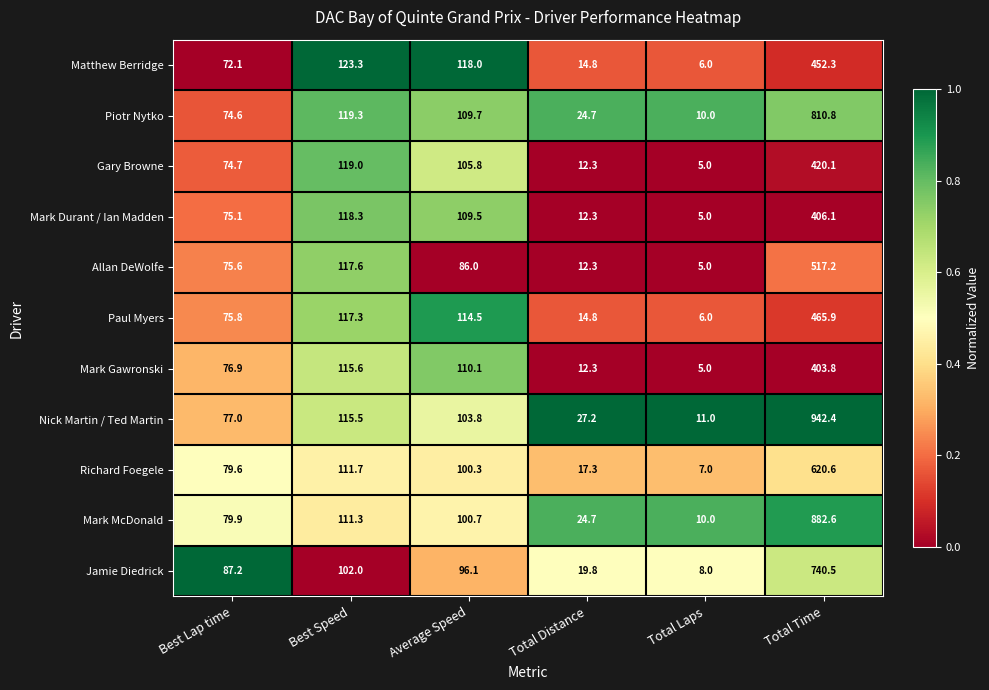

What is the difference between the highest and lowest values at Total Time?

538.6